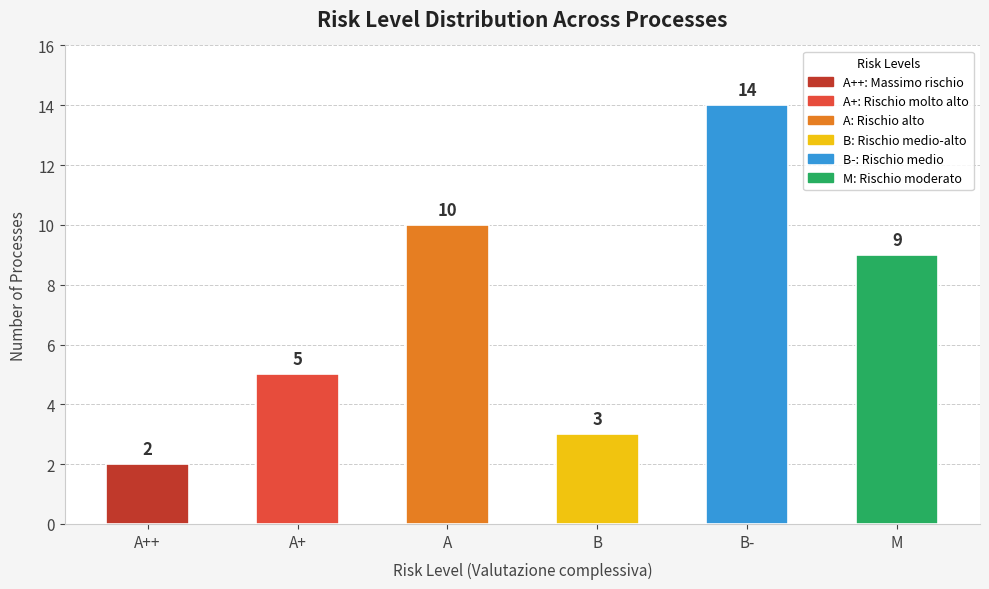

Reading left to right, list all the values displayed in this chart.

A++=2	A+=5	A=10	B=3	B-=14	M=9